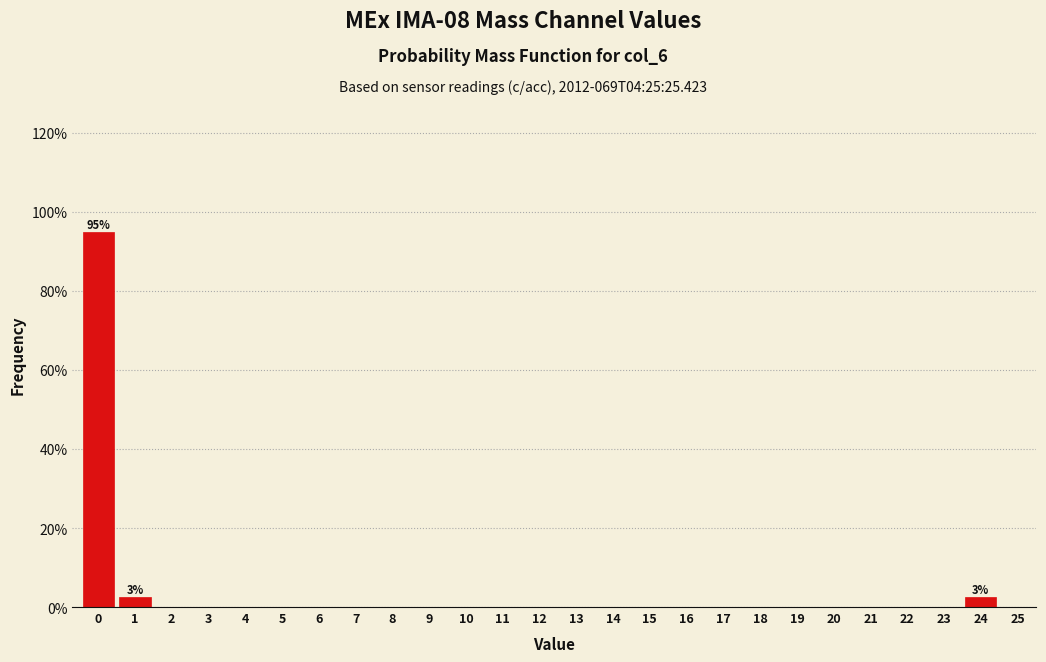

Reading right to left, transcribe all the data shown in this chart.

25=0.0	24=2.6	23=0.0	22=0.0	21=0.0	20=0.0	19=0.0	18=0.0	17=0.0	16=0.0	15=0.0	14=0.0	13=0.0	12=0.0	11=0.0	10=0.0	9=0.0	8=0.0	7=0.0	6=0.0	5=0.0	4=0.0	3=0.0	2=0.0	1=2.6	0=94.9